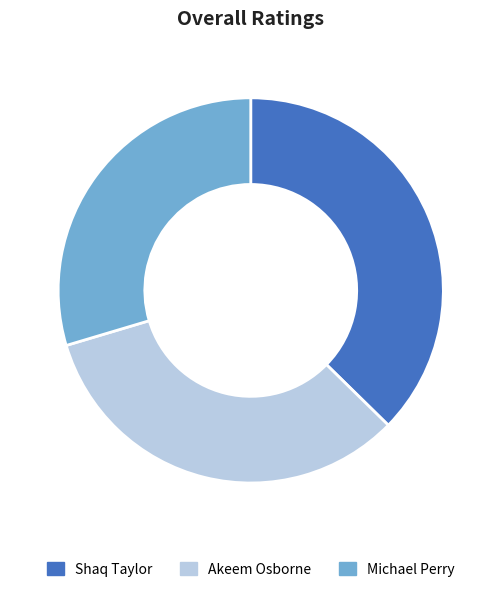

Between Shaq Taylor and Akeem Osborne, which is larger?

Shaq Taylor